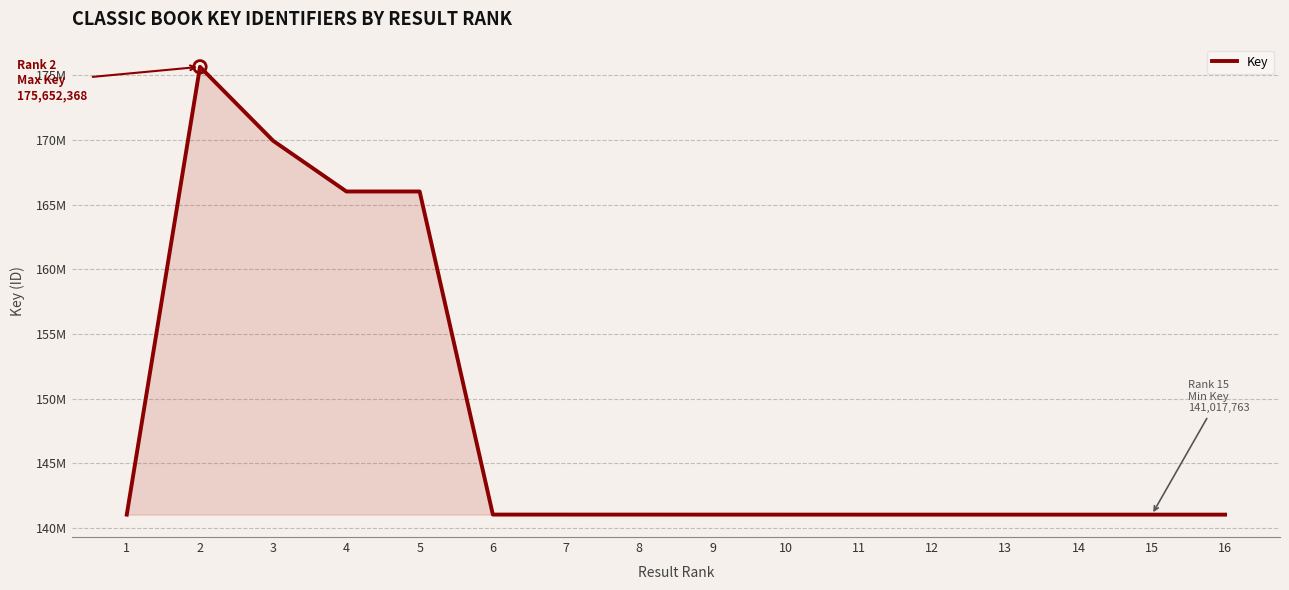

Approximately how many times larger is the value at 13 compared to 2?

0.8